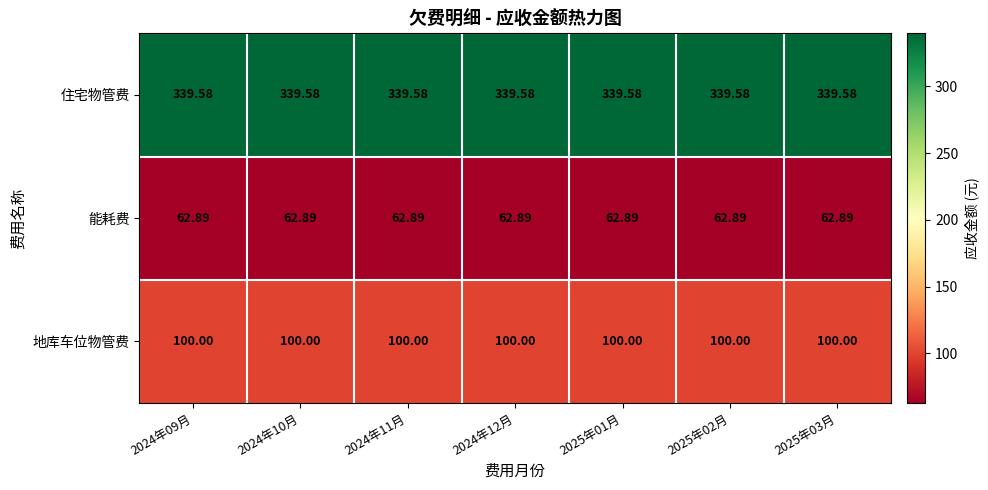

Is the value of 地库车位物管费 at 2024年10月 greater than the value of 住宅物管费 at 2025年01月?

No